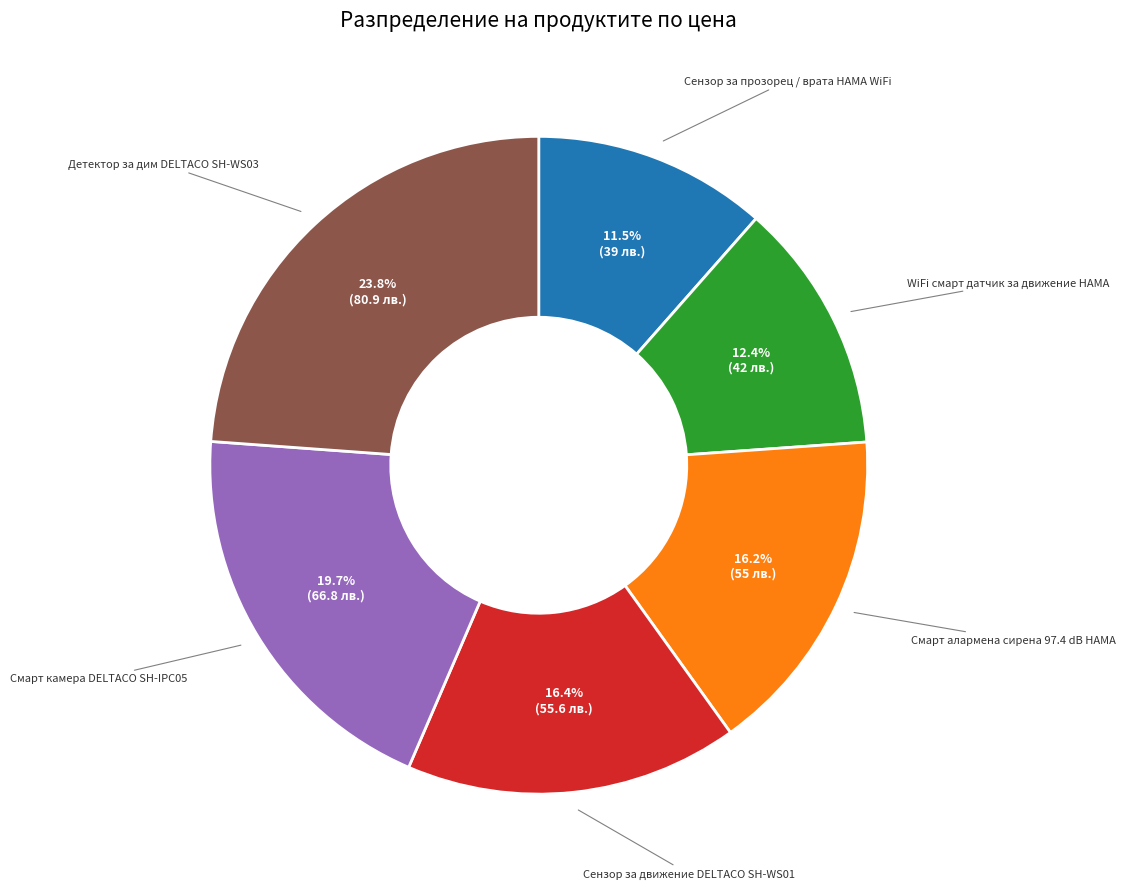

Is there a majority slice in this chart?

No